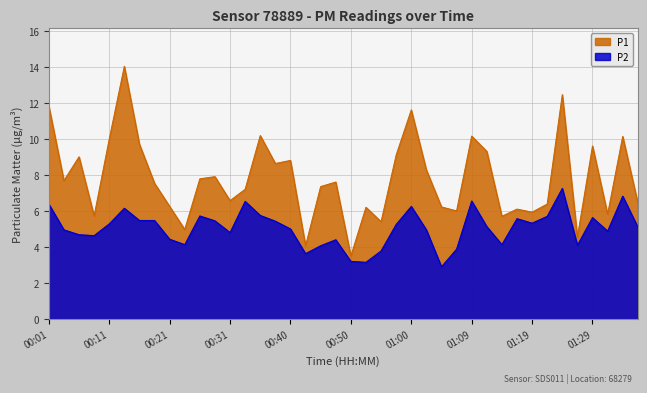

Reading left to right, what are all the values shown in this chart?

P1: 00:01=11.8	00:04=7.7	00:06=9.0	00:08=5.7	00:11=10.0	00:13=14.0	00:16=9.7	00:18=7.5	00:21=6.2	00:23=5.0	00:26=7.8	00:28=7.9	00:31=6.6	00:33=7.2	00:35=10.2	00:38=8.6	00:40=8.8	00:43=4.1	00:45=7.3	00:48=7.6	00:50=3.5	00:52=6.2	00:55=5.4	00:57=9.1	01:00=11.6	01:02=8.3	01:05=6.2	01:07=6.0	01:09=10.2	01:12=9.3	01:14=5.7	01:17=6.1	01:19=5.9	01:22=6.4	01:24=12.4	01:26=4.5	01:29=9.6	01:31=5.8	01:34=10.1	01:36=6.5
P2: 00:01=6.4	00:04=5.0	00:06=4.7	00:08=4.6	00:11=5.3	00:13=6.2	00:16=5.5	00:18=5.5	00:21=4.4	00:23=4.1	00:26=5.7	00:28=5.5	00:31=4.8	00:33=6.5	00:35=5.8	00:38=5.4	00:40=5.0	00:43=3.6	00:45=4.1	00:48=4.4	00:50=3.2	00:52=3.1	00:55=3.8	00:57=5.2	01:00=6.2	01:02=5.0	01:05=2.9	01:07=3.9	01:09=6.5	01:12=5.1	01:14=4.1	01:17=5.6	01:19=5.3	01:22=5.7	01:24=7.2	01:26=4.1	01:29=5.6	01:31=4.9	01:34=6.8	01:36=5.1